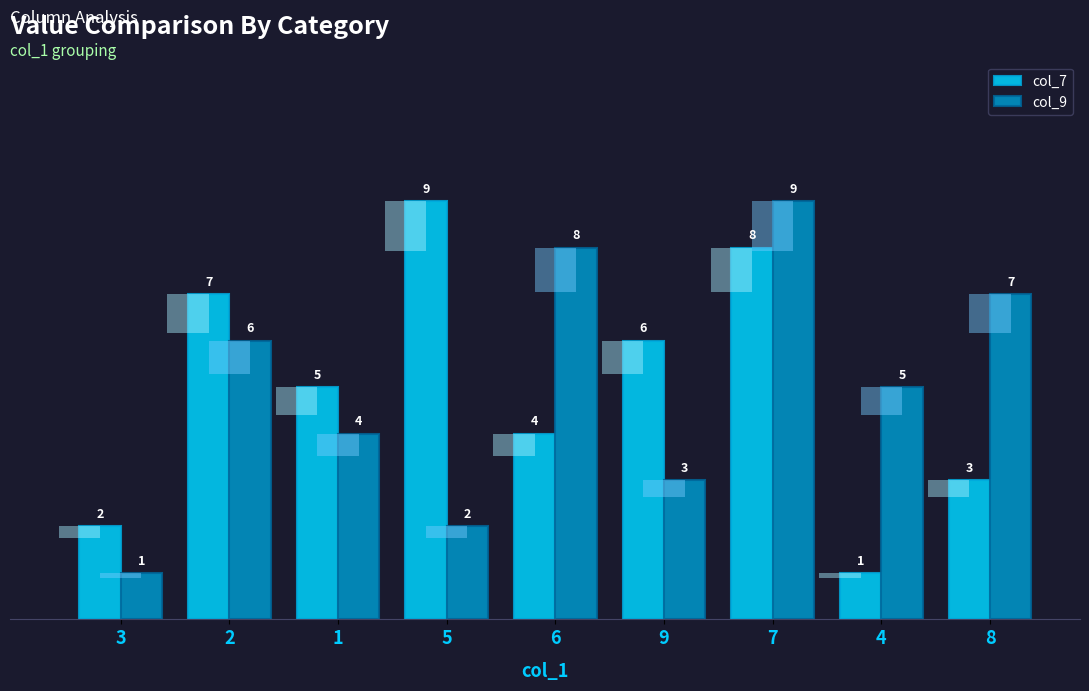

At which label does col_9 reach its minimum?

3